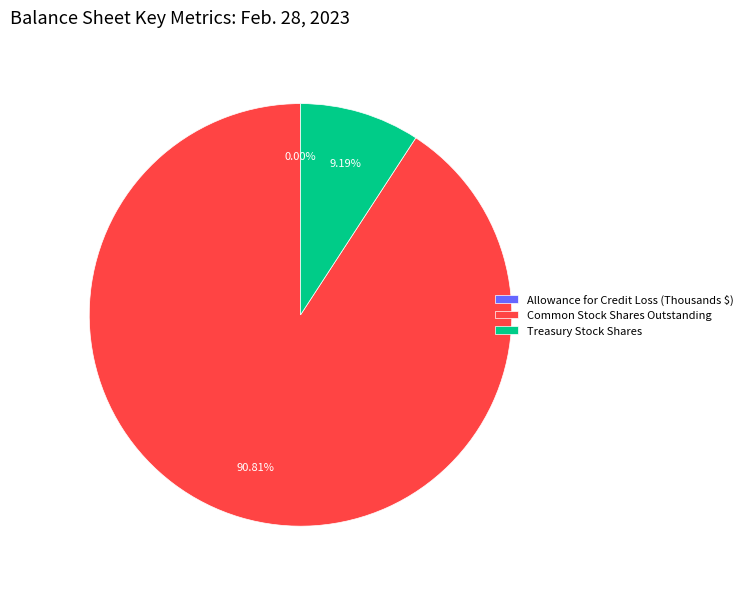

Does Treasury Stock Shares represent more than half of the total?

No